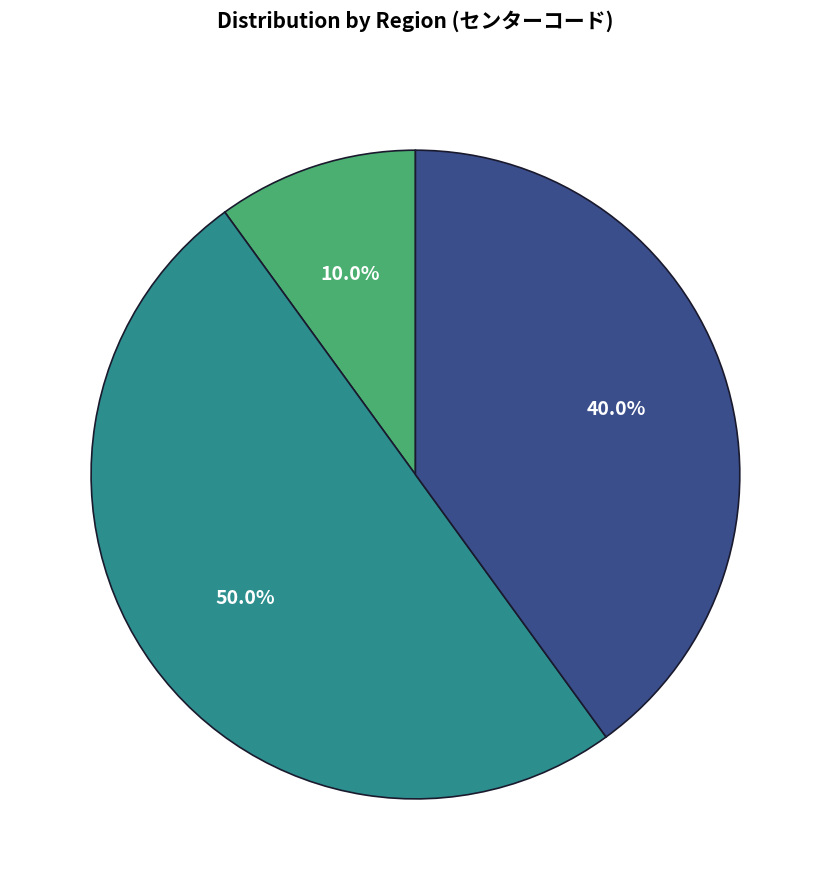

Which category has the biggest portion of the pie?

九州地域